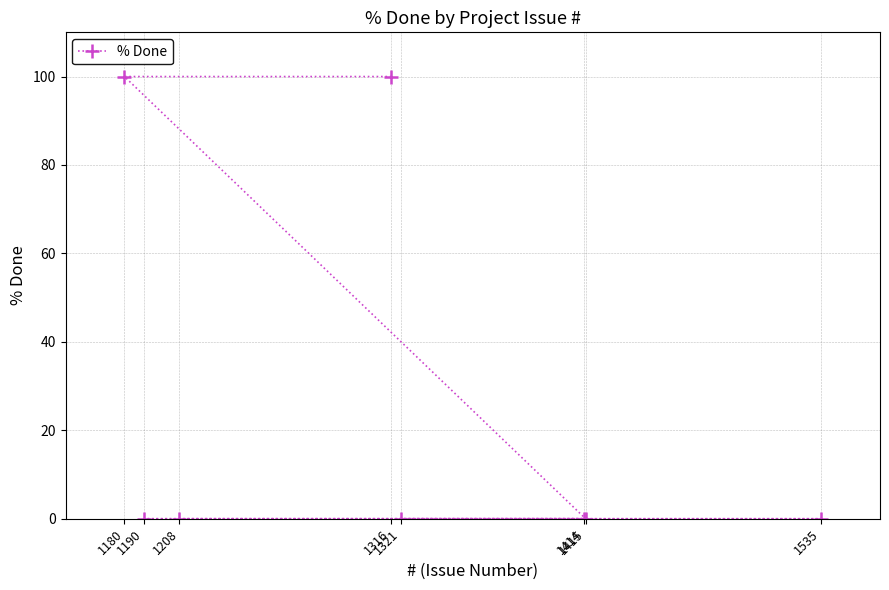

Count the number of categories in the chart.

8